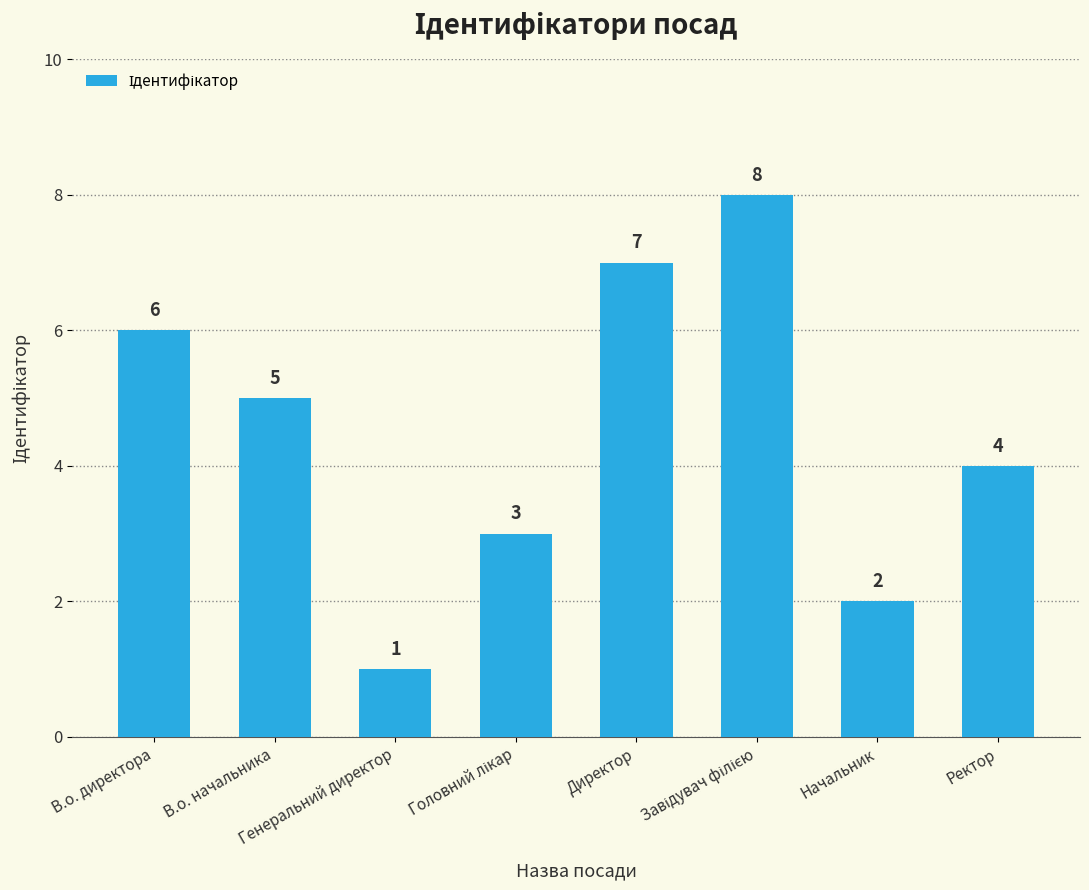

How many bars are there in total?

8